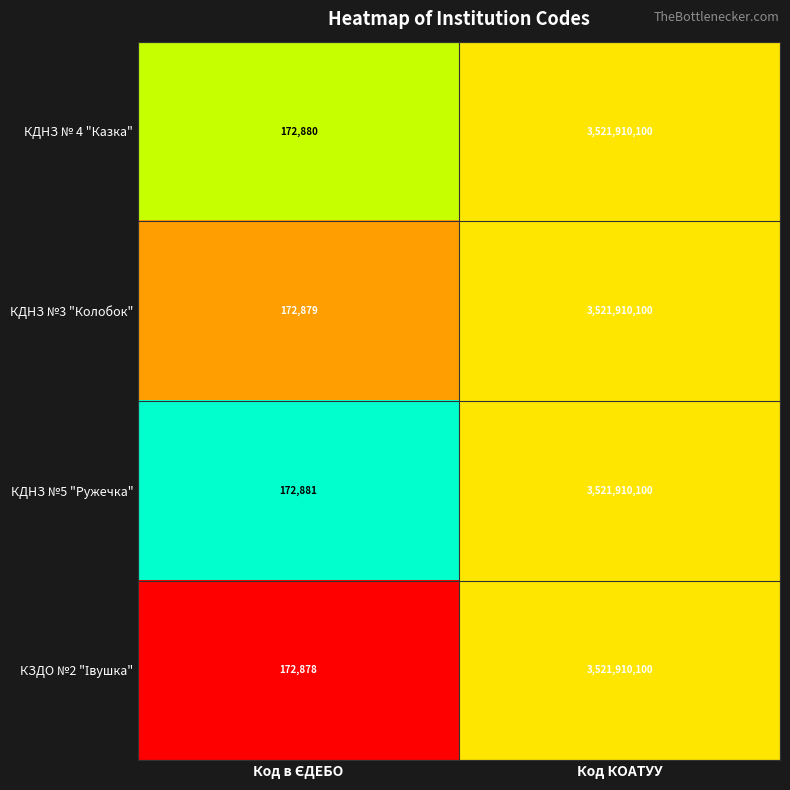

What value does the КДНЗ №3 "Колобок" series have at Код КОАТУУ, to the nearest 50?

3521910100